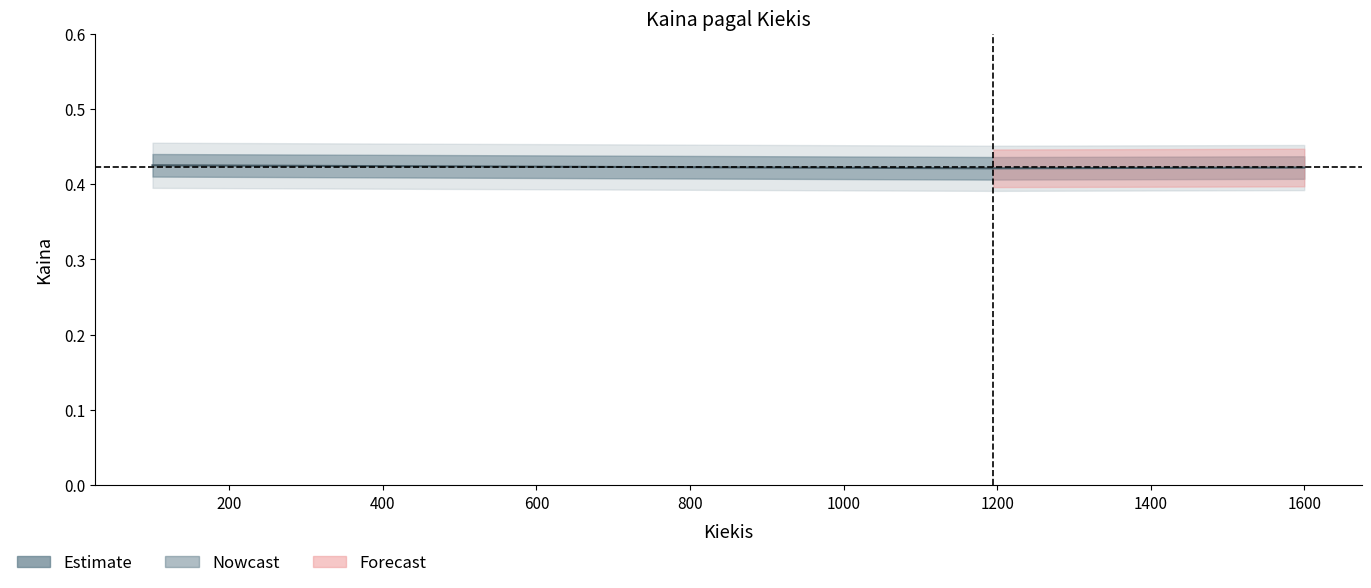

Between 1195.0 and 100.0, which is larger?

100.0